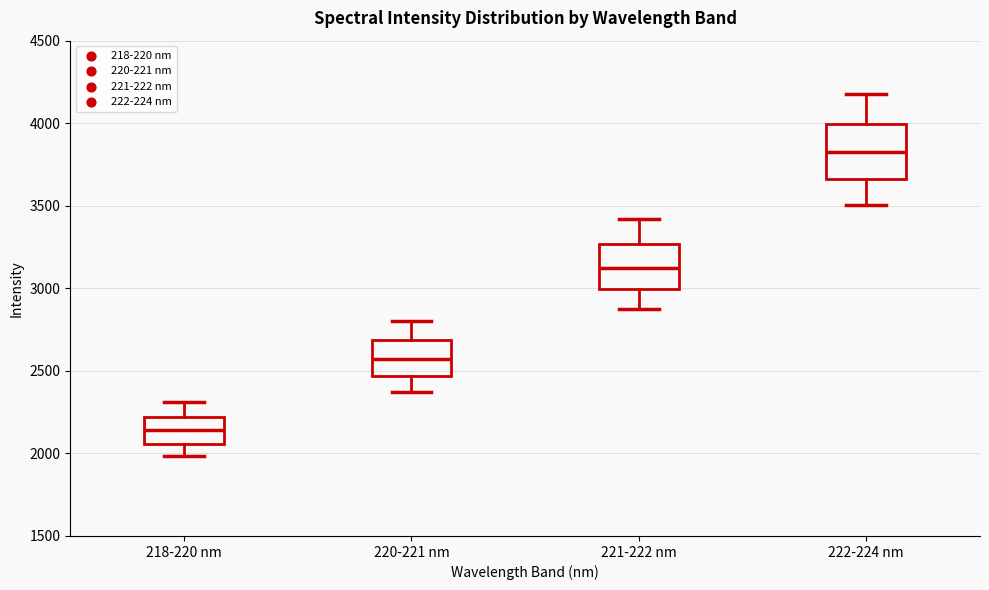

Comparing the boxes themselves (not the whiskers), which one is the tallest?

222-224 nm